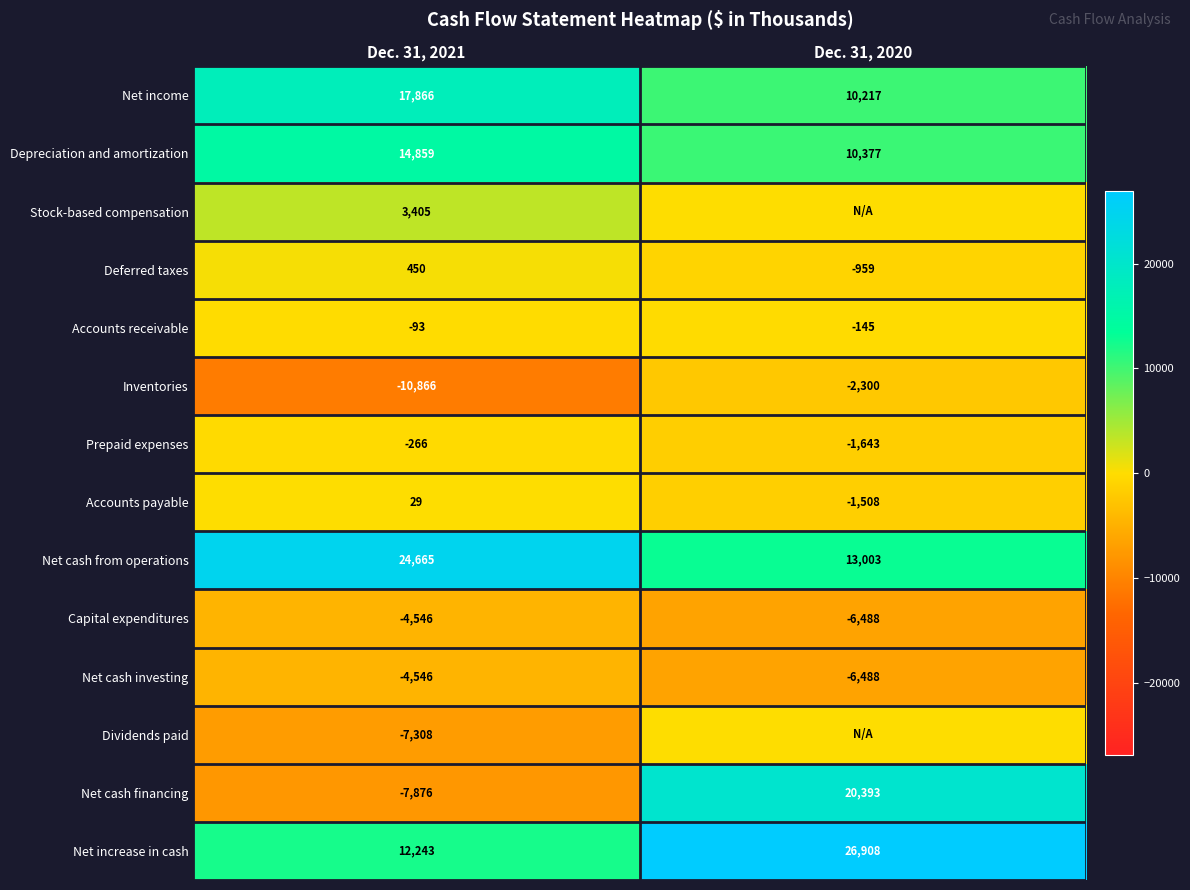

At which category is the sum across all series the highest?

Dec. 31, 2020